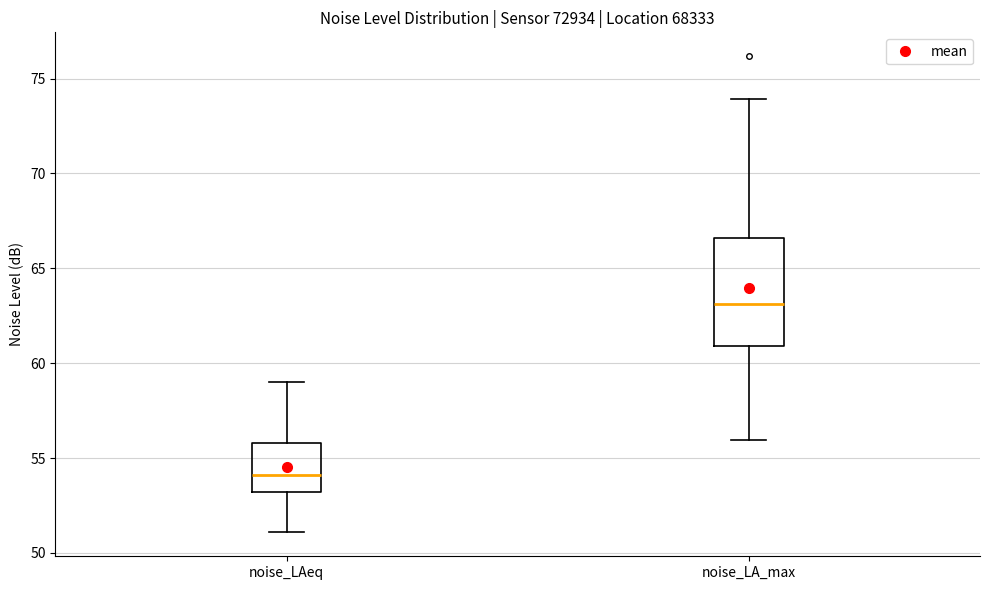

Where does the upper whisker of the box for noise_LAeq end on the y-axis? The values are not printed on the chart, so give them approximately, as read against the axis.

59.0